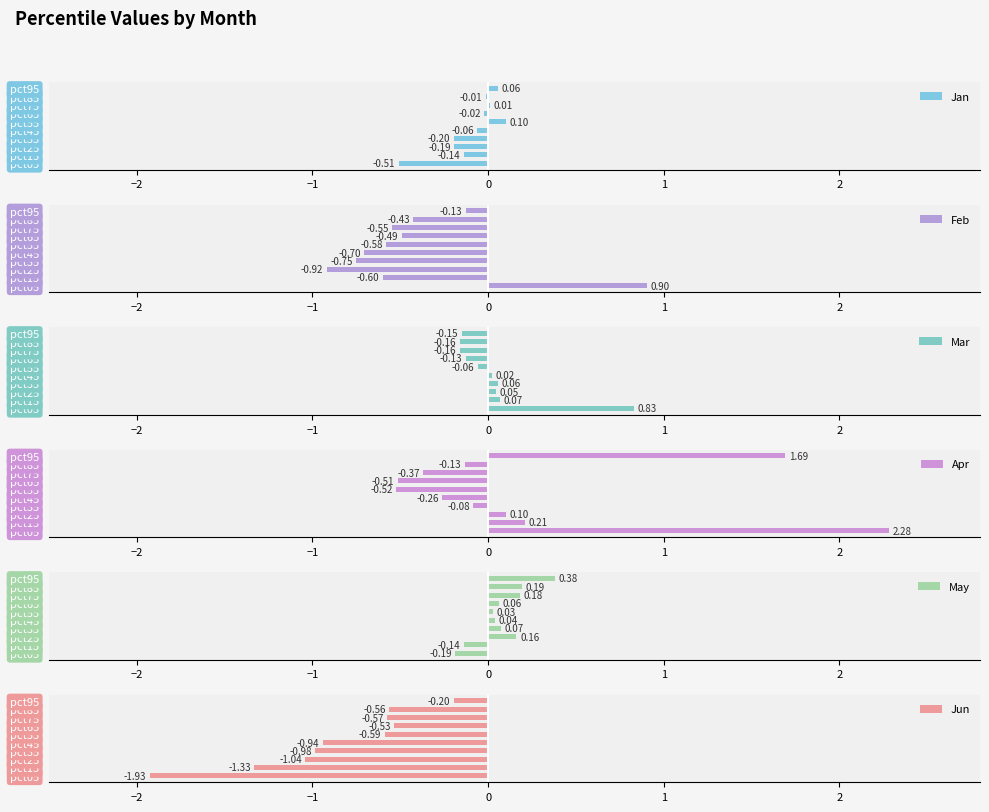

What is the sum of all Jan values?

-1.0